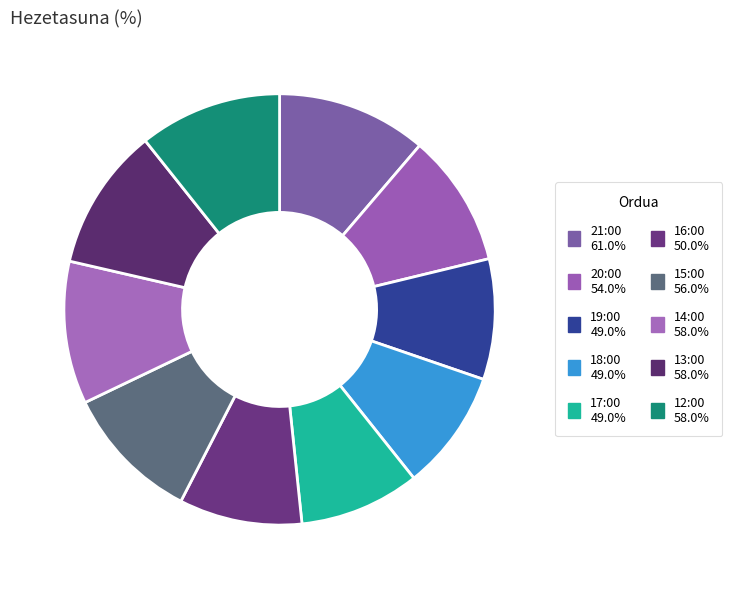

Which category has the smallest portion of the pie?

19:00 (49%)